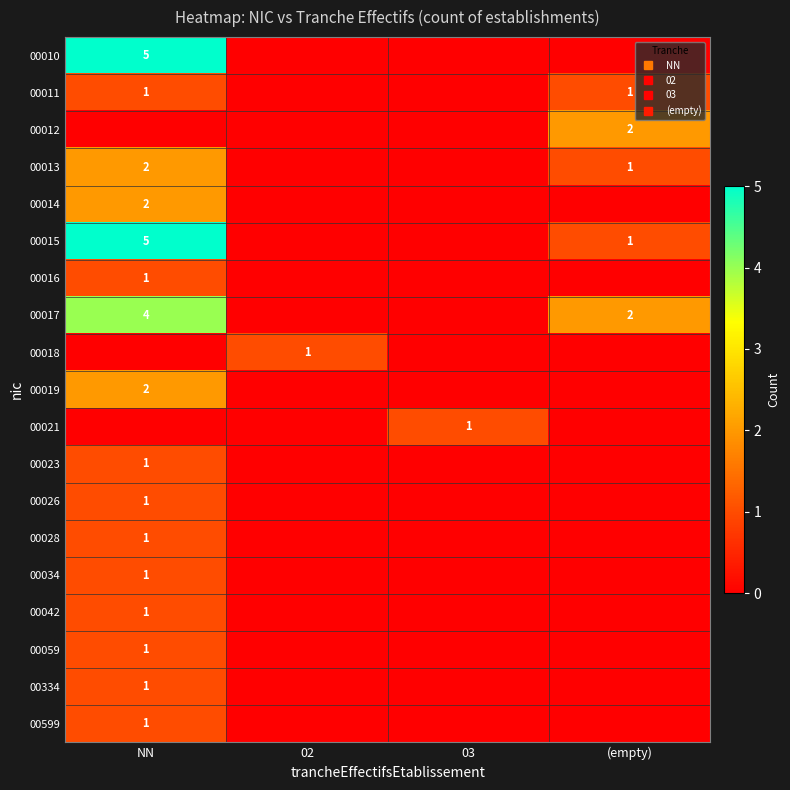

At how many categories does at least one series exceed 2?

1